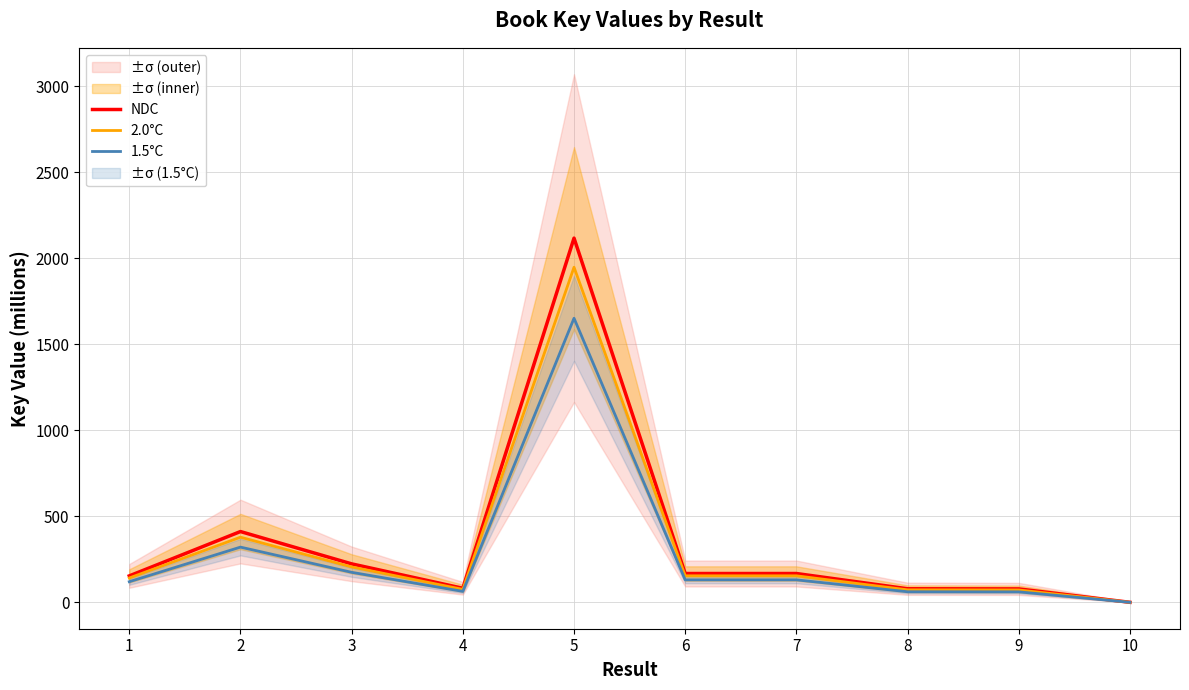

Reading right to left, list all the values displayed in this chart.

NDC: 10=0.0	9=78.0	8=78.8	7=167.5	6=167.5	5=2117.8	4=81.7	3=223.6	2=411.6	1=153.7
2.0°C: 10=0.0	9=71.8	8=72.5	7=154.1	6=154.1	5=1948.4	4=75.1	3=205.7	2=378.7	1=141.4
1.5°C: 10=0.0	9=60.9	8=61.5	7=130.7	6=130.7	5=1651.9	4=63.7	3=174.4	2=321.0	1=119.9